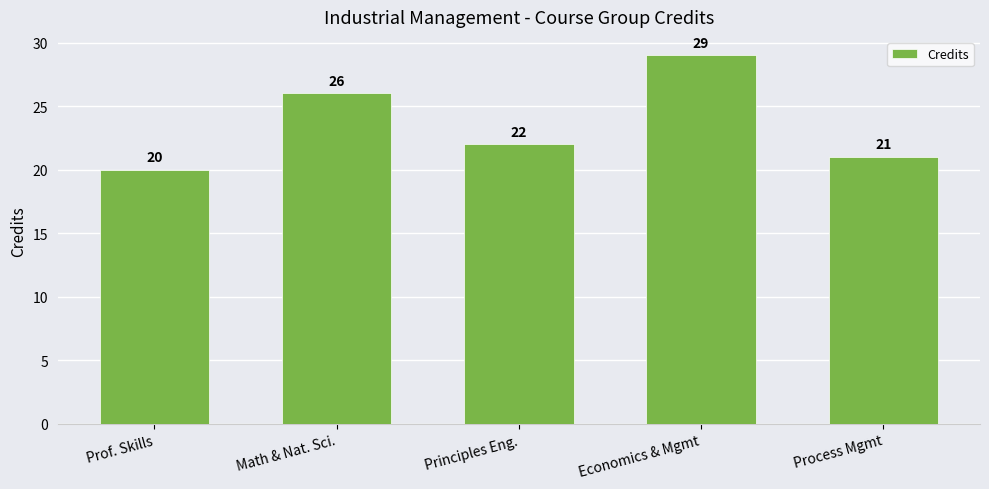

What is the label of the 2nd bar from the right?

Economics & Mgmt